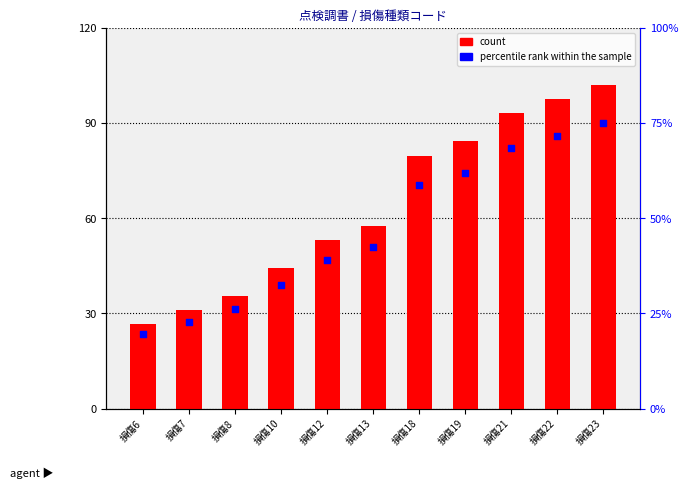

At how many categories does at least one series exceed 54?

6